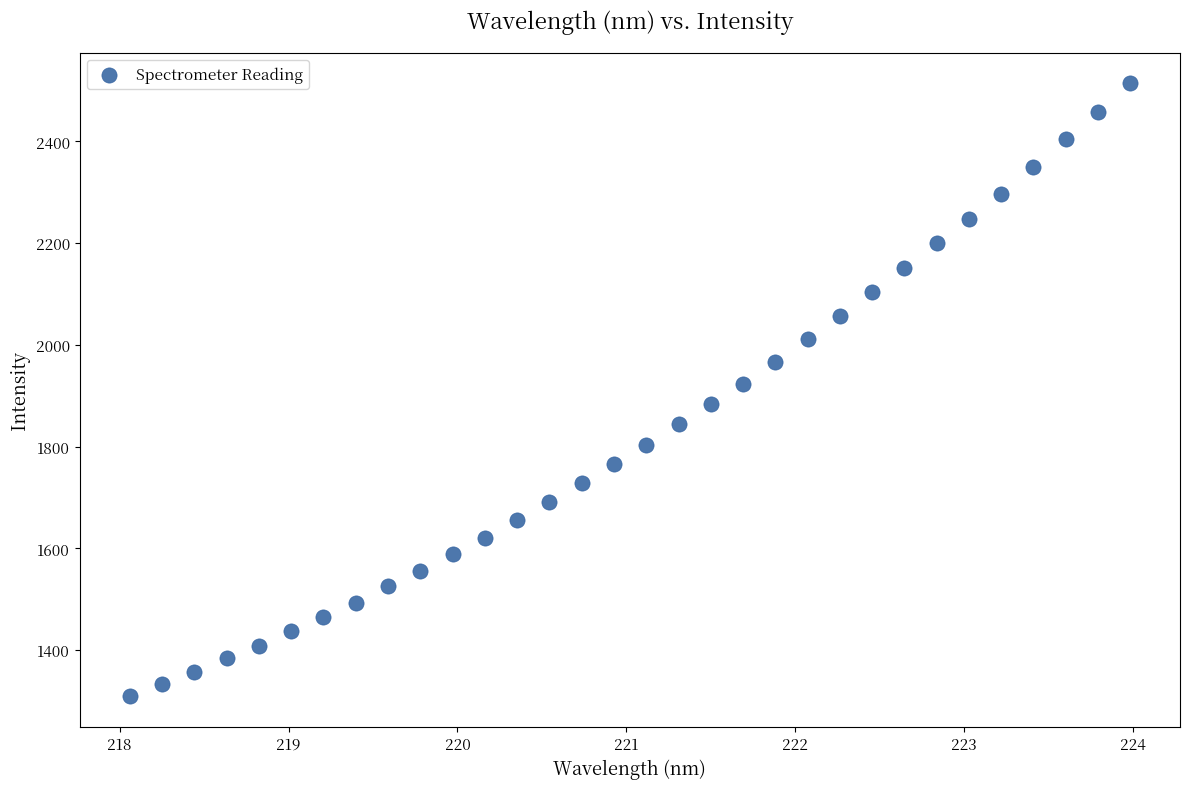

What is the range of X values (max minus min)?

5.9